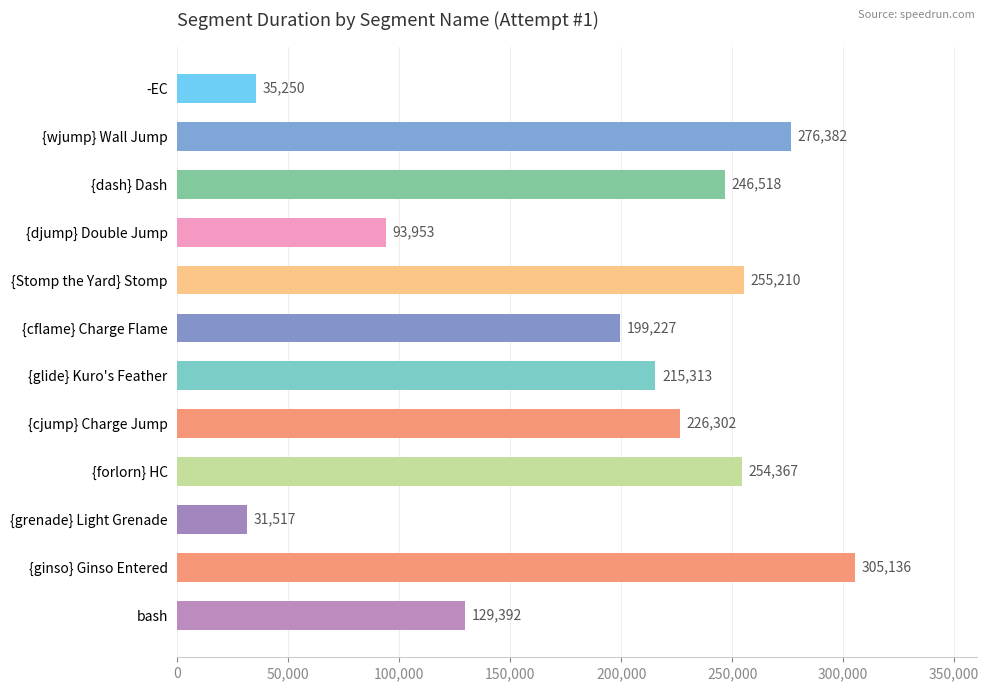

Which label corresponds to the largest value in the chart?

{ginso} Ginso Entered